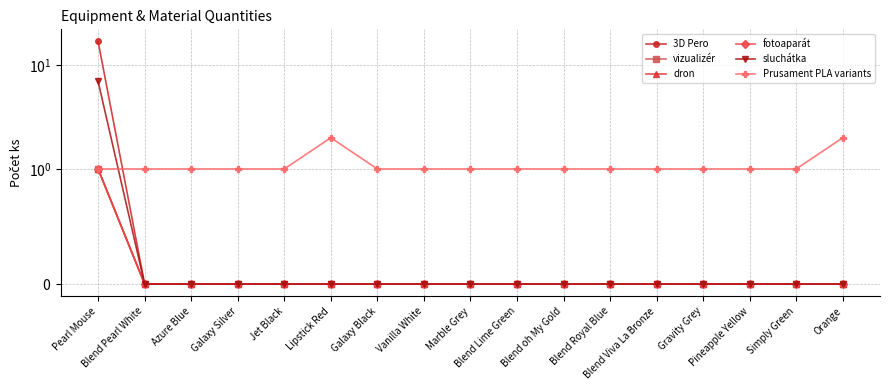

What is the difference between the highest and lowest values at Pearl Mouse?

16